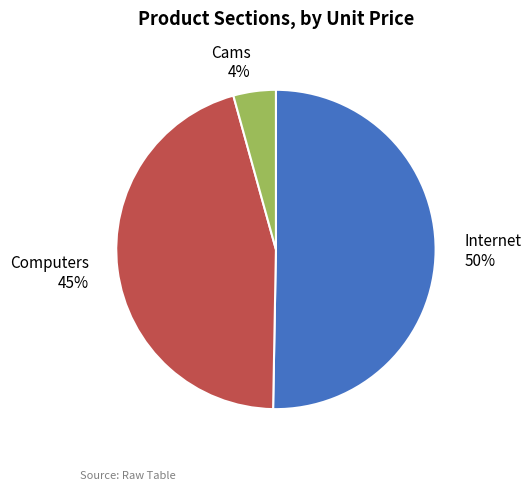

Does Internet represent more than half of the total?

Yes